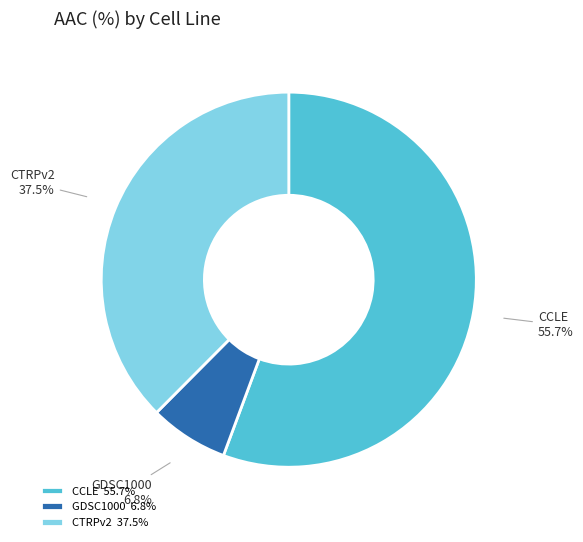

Is the sum of CCLE and CTRPv2 greater than half?

Yes